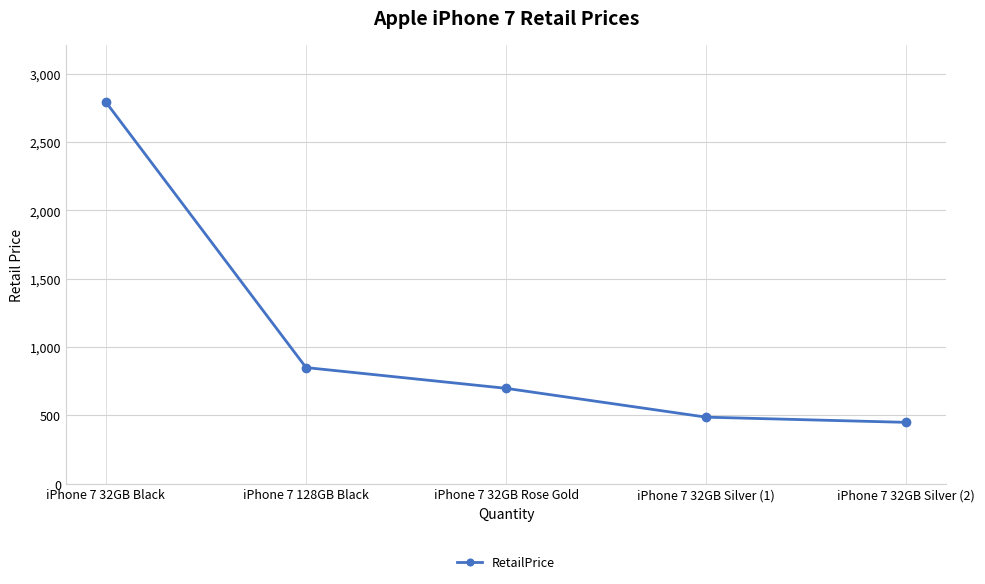

Rank the categories by value from lowest to highest.

iPhone 7 32GB Silver (2), iPhone 7 32GB Silver (1), iPhone 7 32GB Rose Gold, iPhone 7 128GB Black, iPhone 7 32GB Black